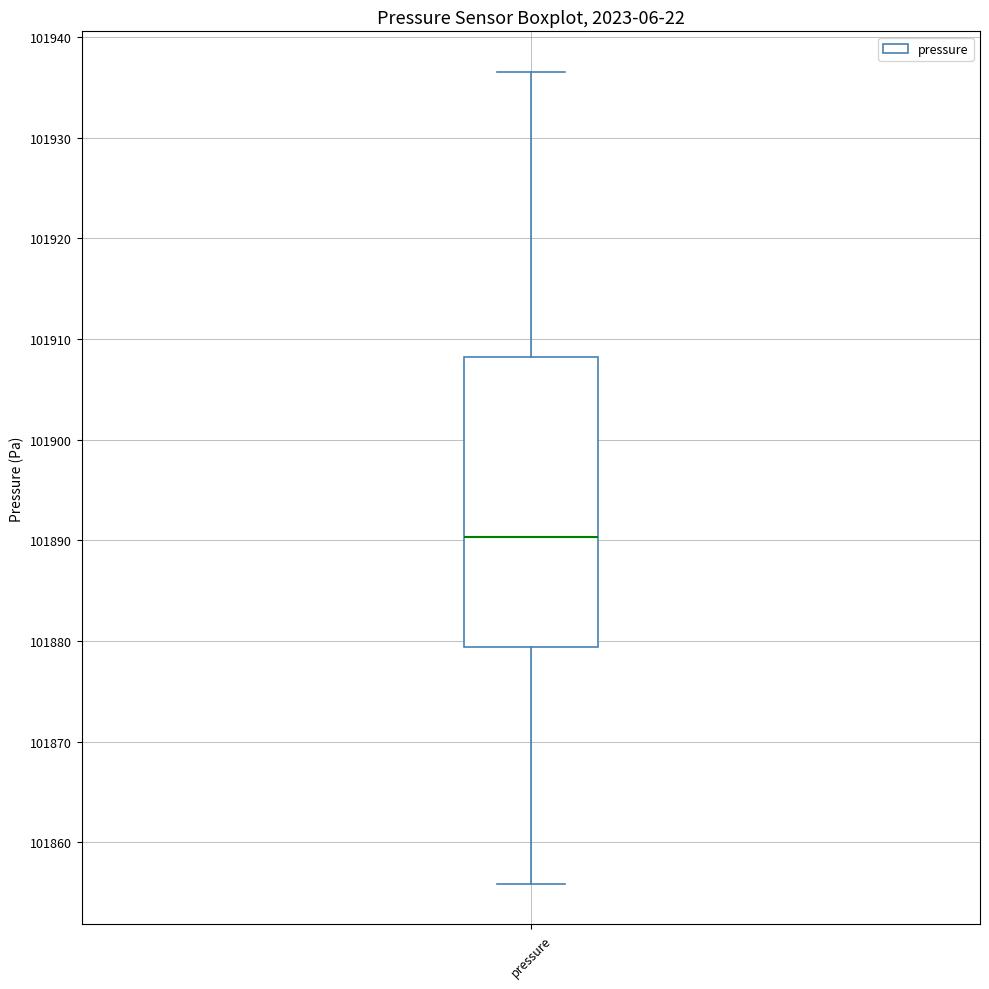

Where does the upper whisker of the box for pressure end on the y-axis? The values are not printed on the chart, so give them approximately, as read against the axis.

101937